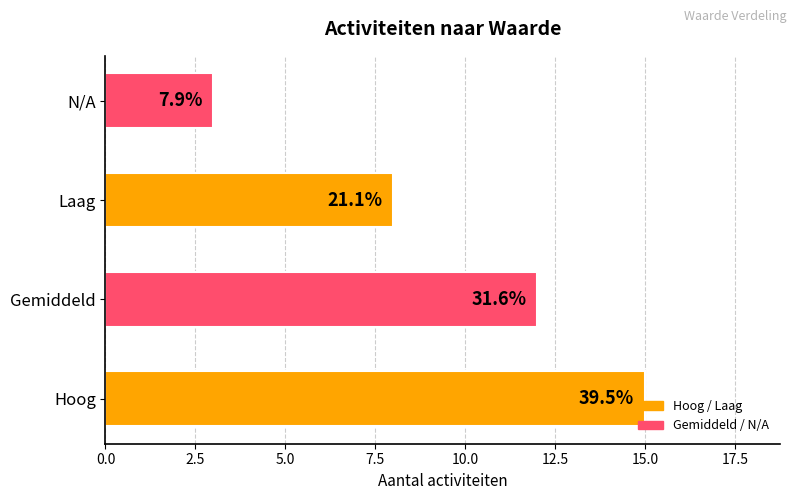

Does the chart contain any negative values?

No